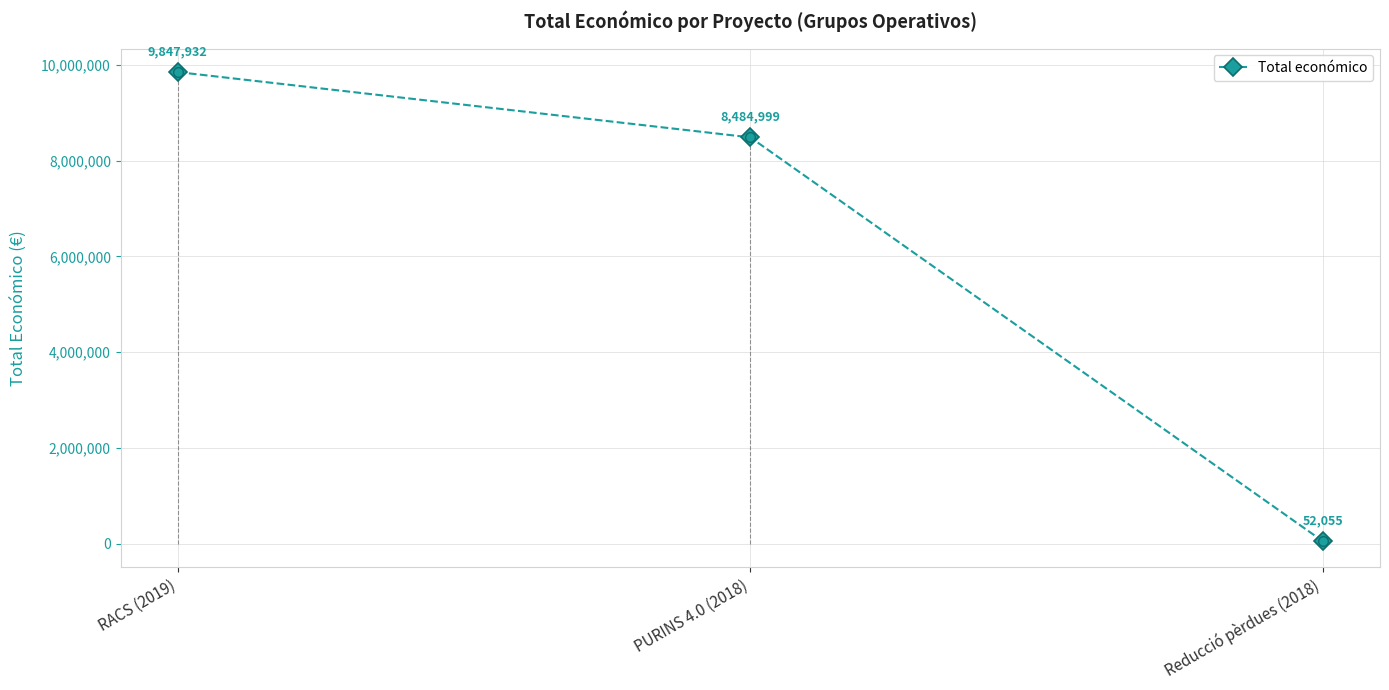

How many data points does each series have?

3